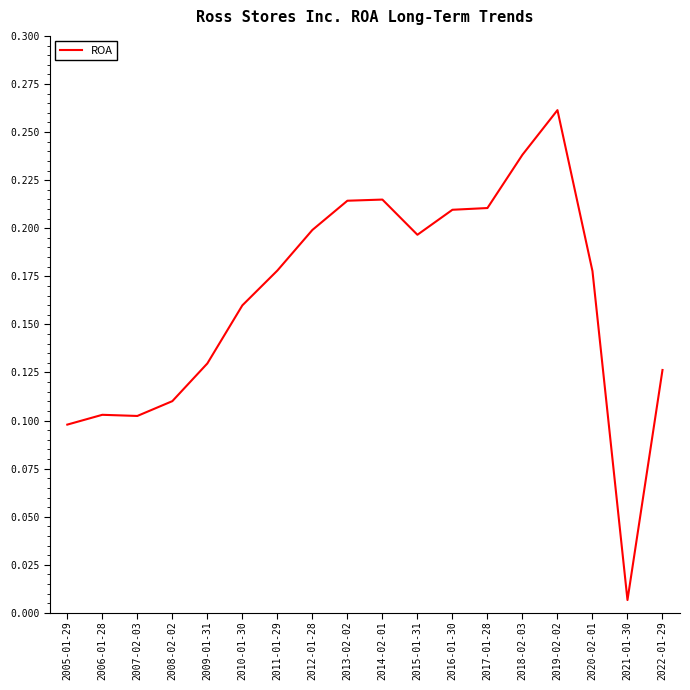

Between 2021-01-30 and 2010-01-30, which is larger?

2010-01-30